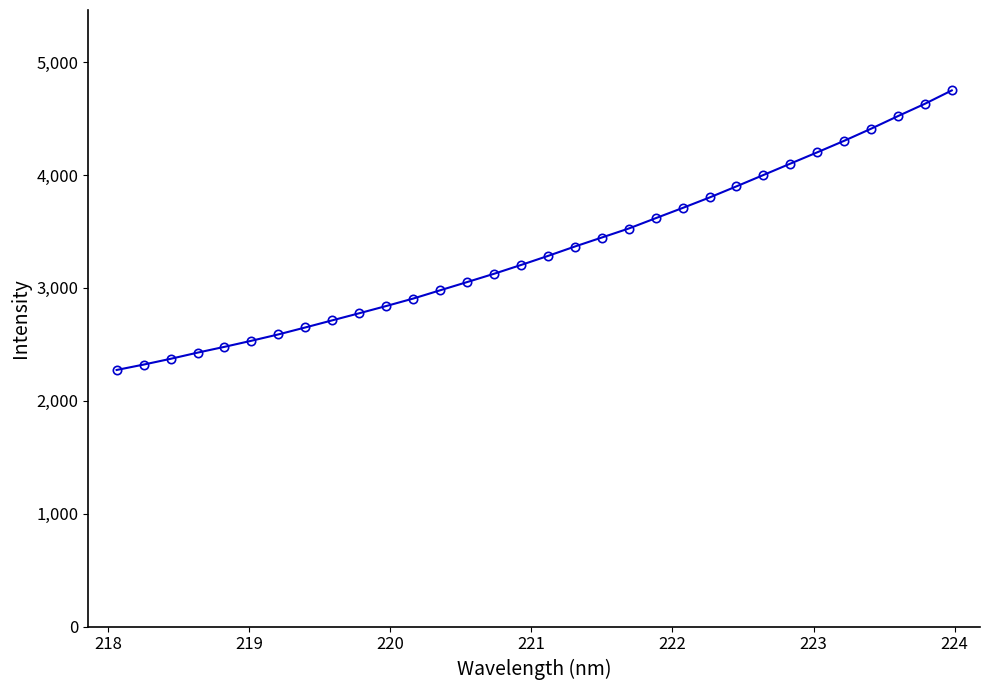

What is the greatest value displayed?

4749.9